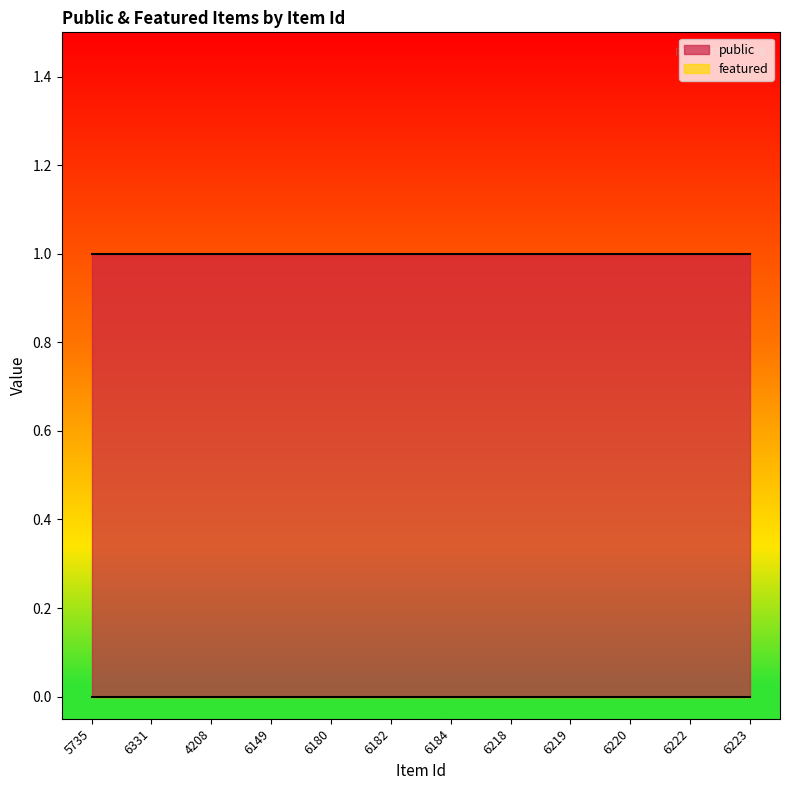

Rank the categories by public value from highest to lowest.

5735, 6331, 4208, 6149, 6180, 6182, 6184, 6218, 6219, 6220, 6222, 6223